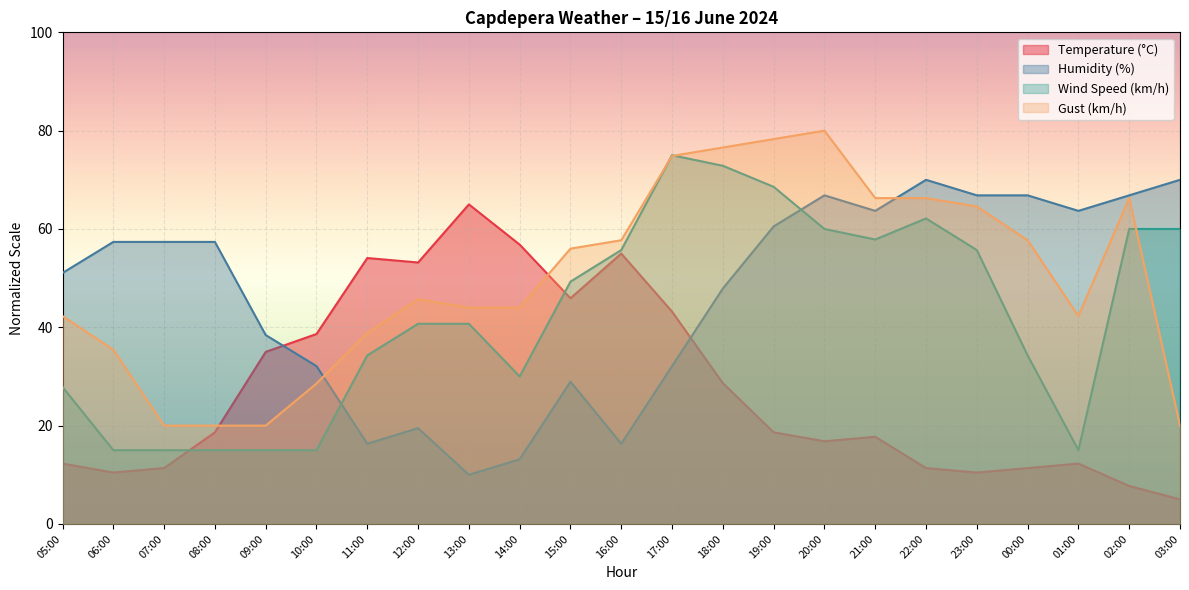

What are all the series names shown in the legend?

Temperature (°C), Humidity (%), Wind Speed (km/h), Gust (km/h)